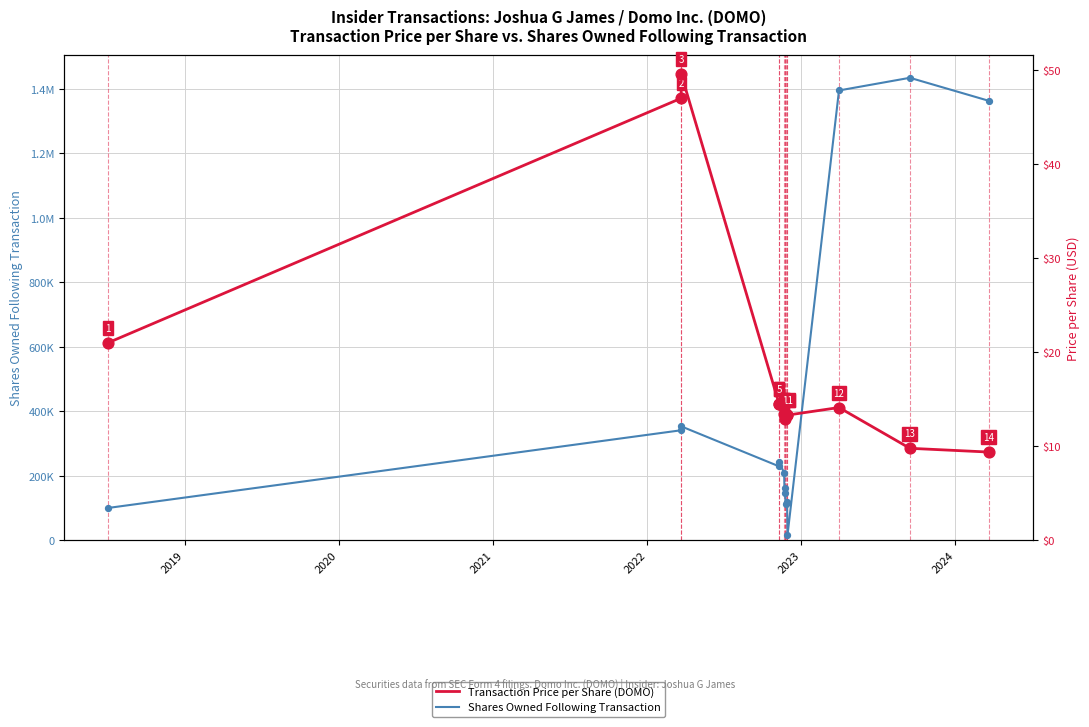

Which series has the largest total across all categories?

Shares Owned Following Transaction